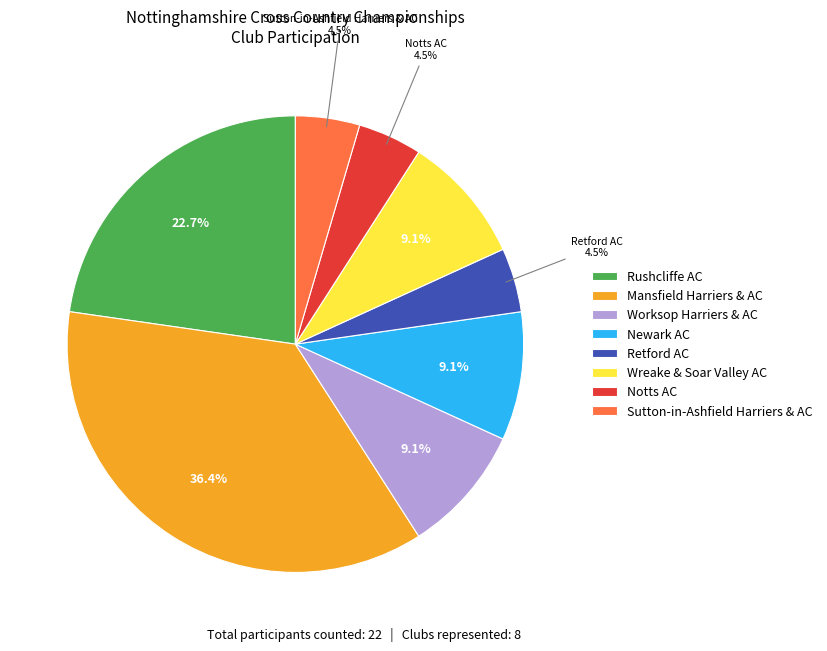

Which slice is the largest?

Mansfield Harriers & AC